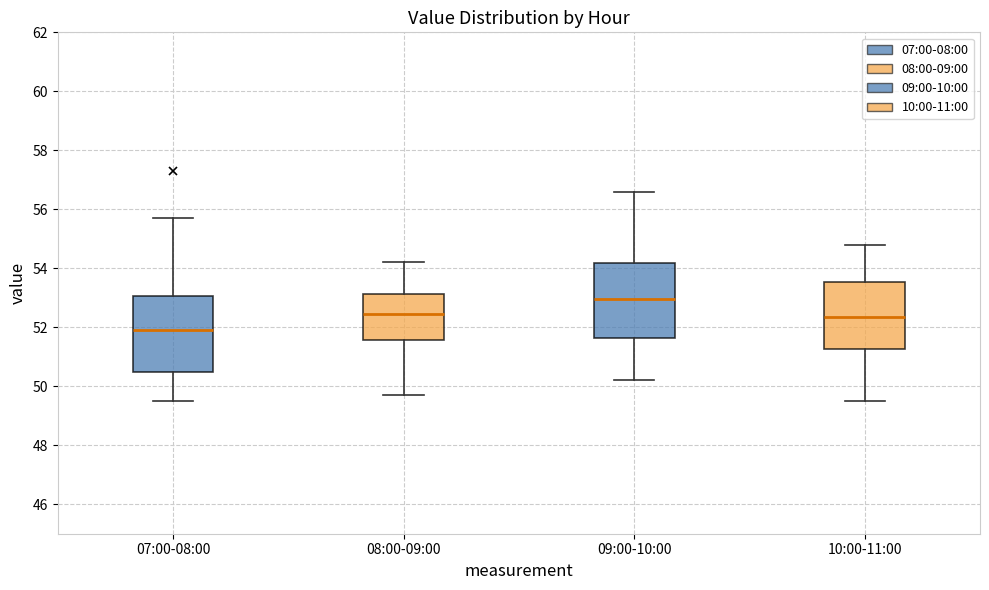

Where is the upper edge of the box for 10:00-11:00 on the y-axis? The values are not printed on the chart, so give them approximately, as read against the axis.

53.6